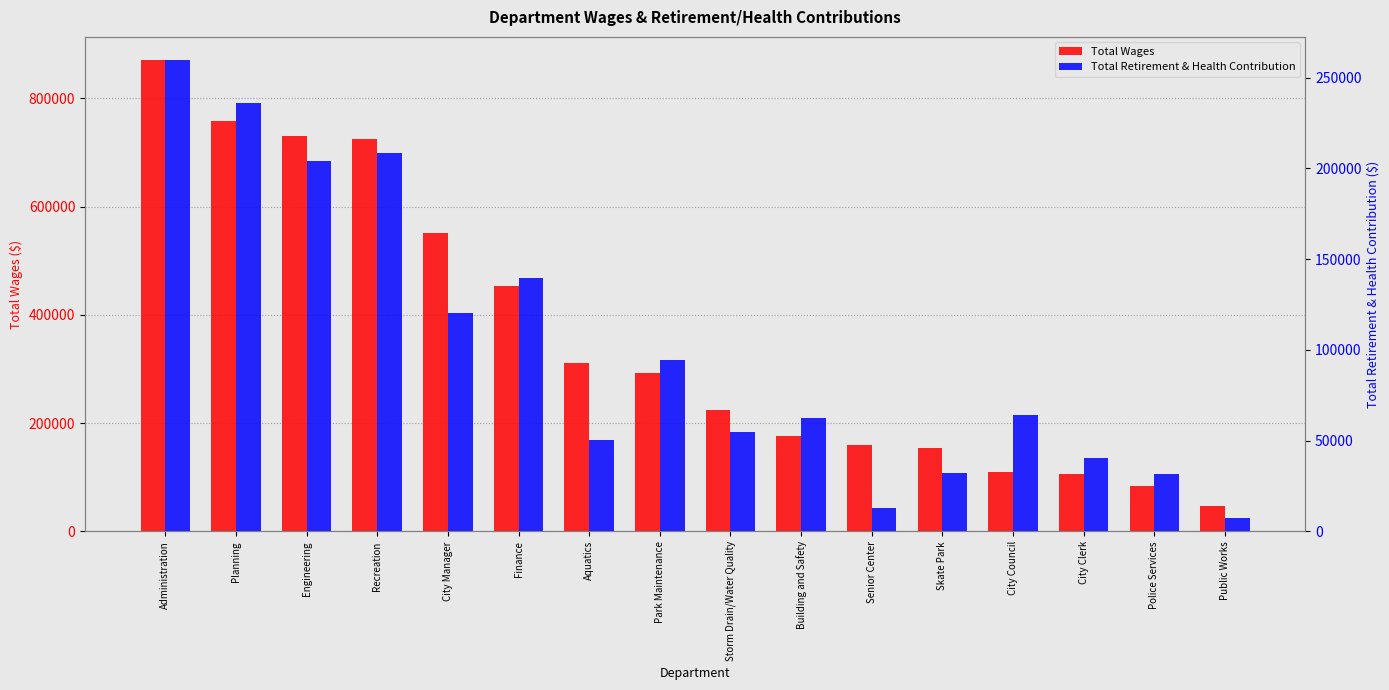

The value of Total Retirement & Health Contribution at Building and Safety is 41832. True or false?

False